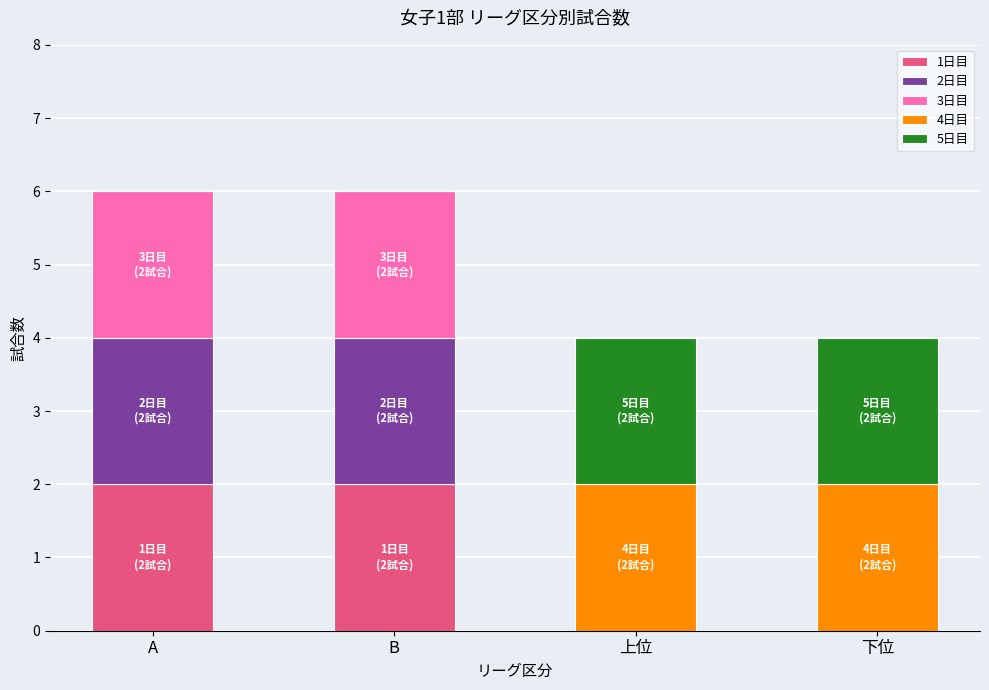

What is the sum of all 1日目 values?

4